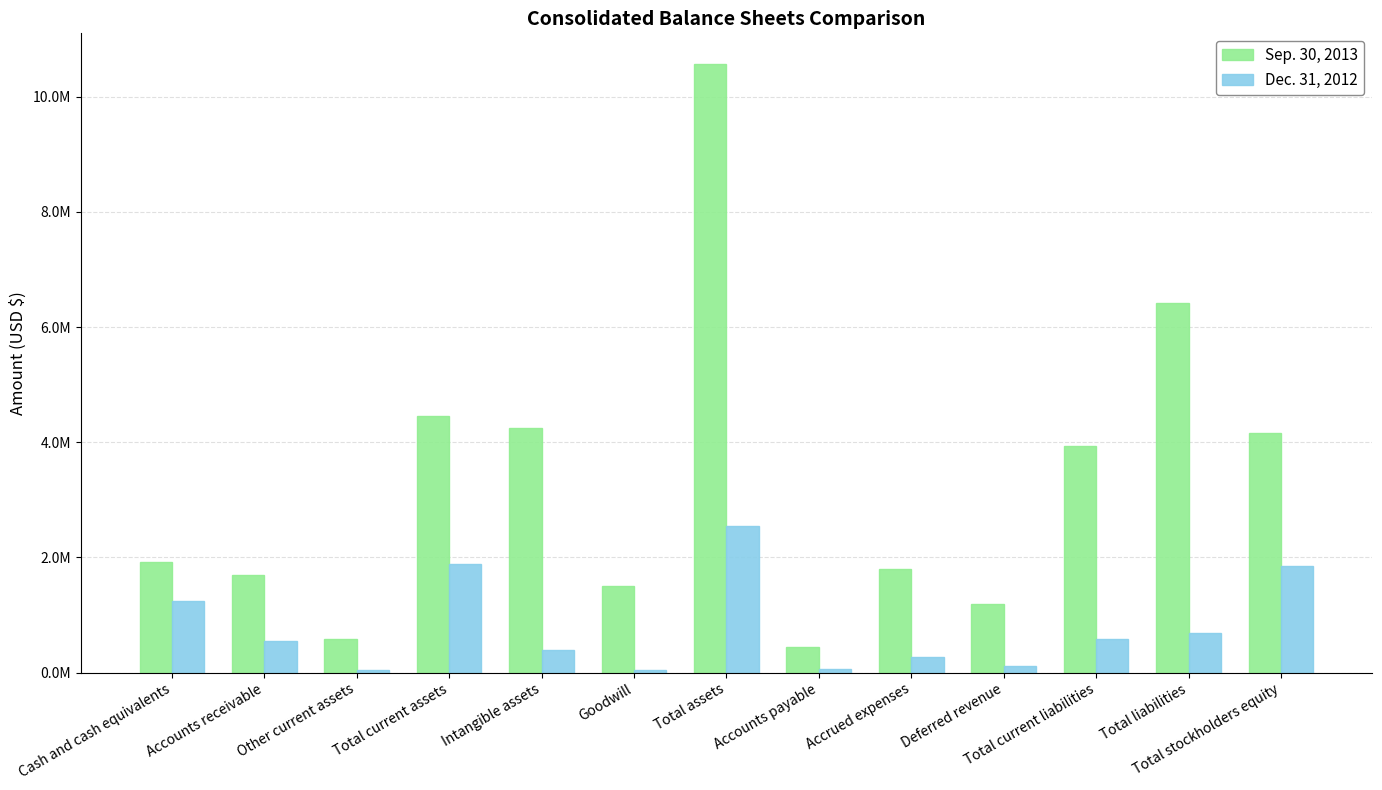

What is the label of the 1st bar from the left?

Cash and cash equivalents